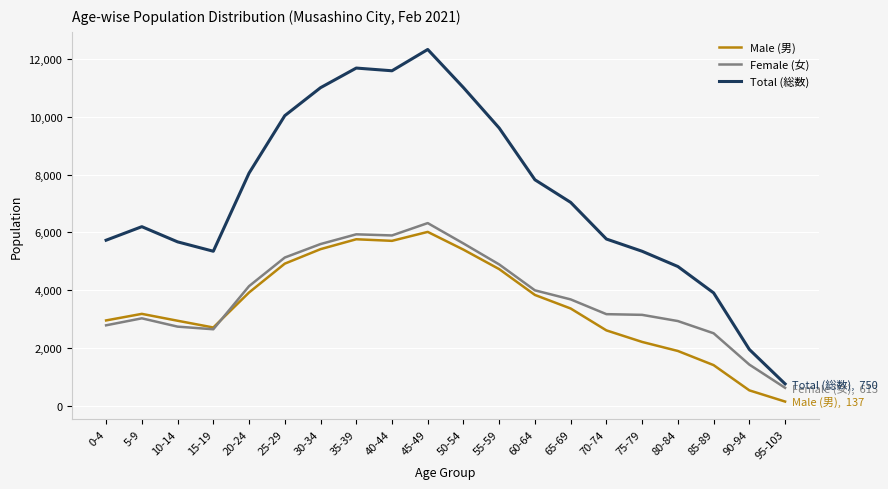

True or false: Female (女) and Total (総数) intersect in this chart.

False